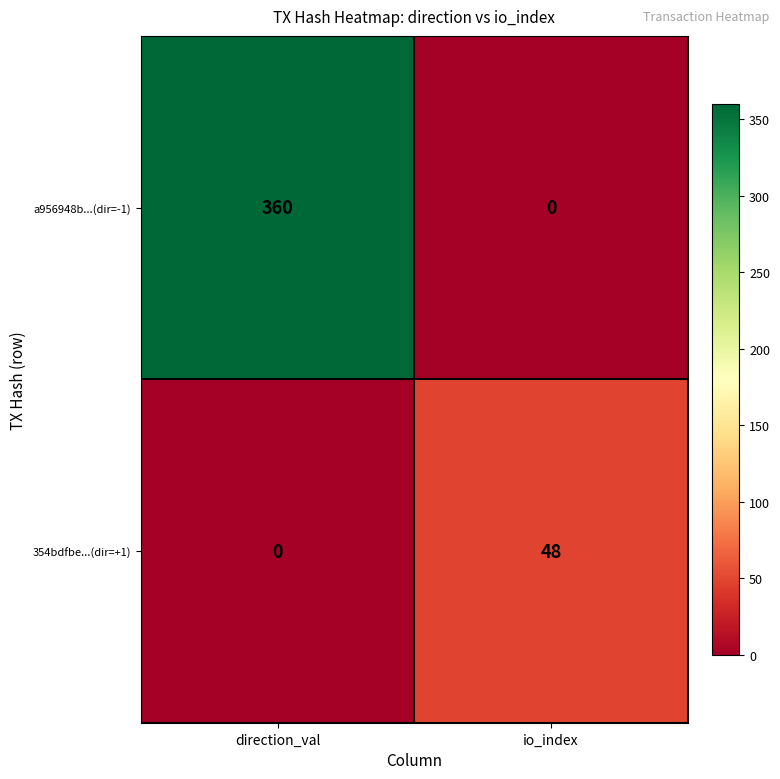

Count the number of categories in the chart.

2